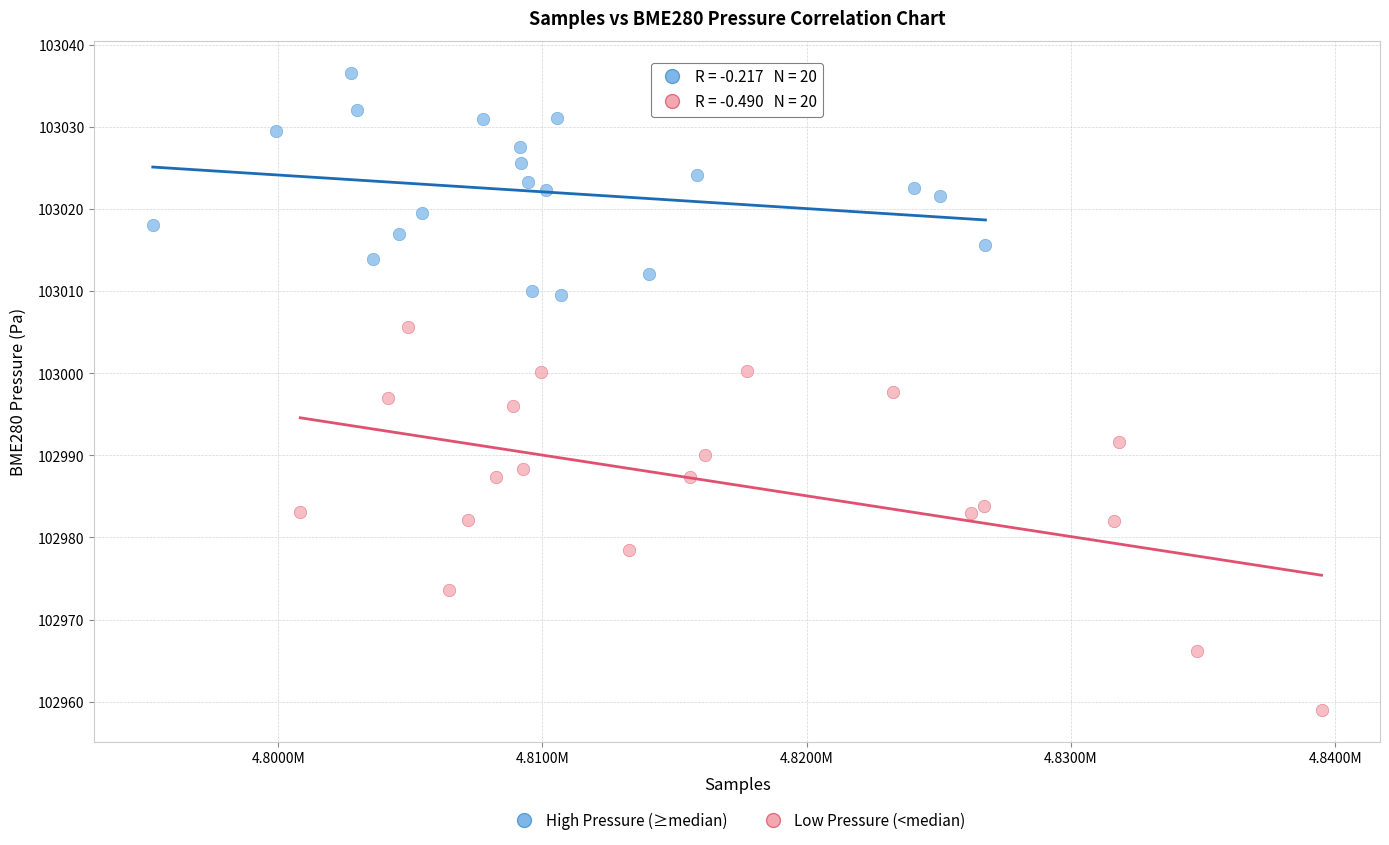

Which series has the largest Y range (max minus min)?

Low Pressure (<median)